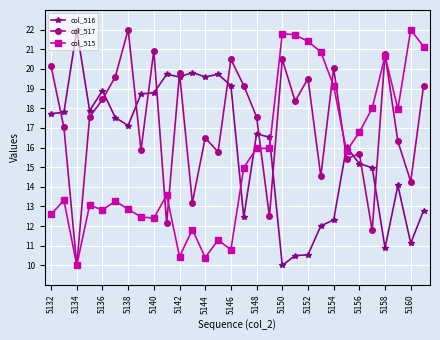

True or false: col_516 has more than 2 interior local peaks.

True